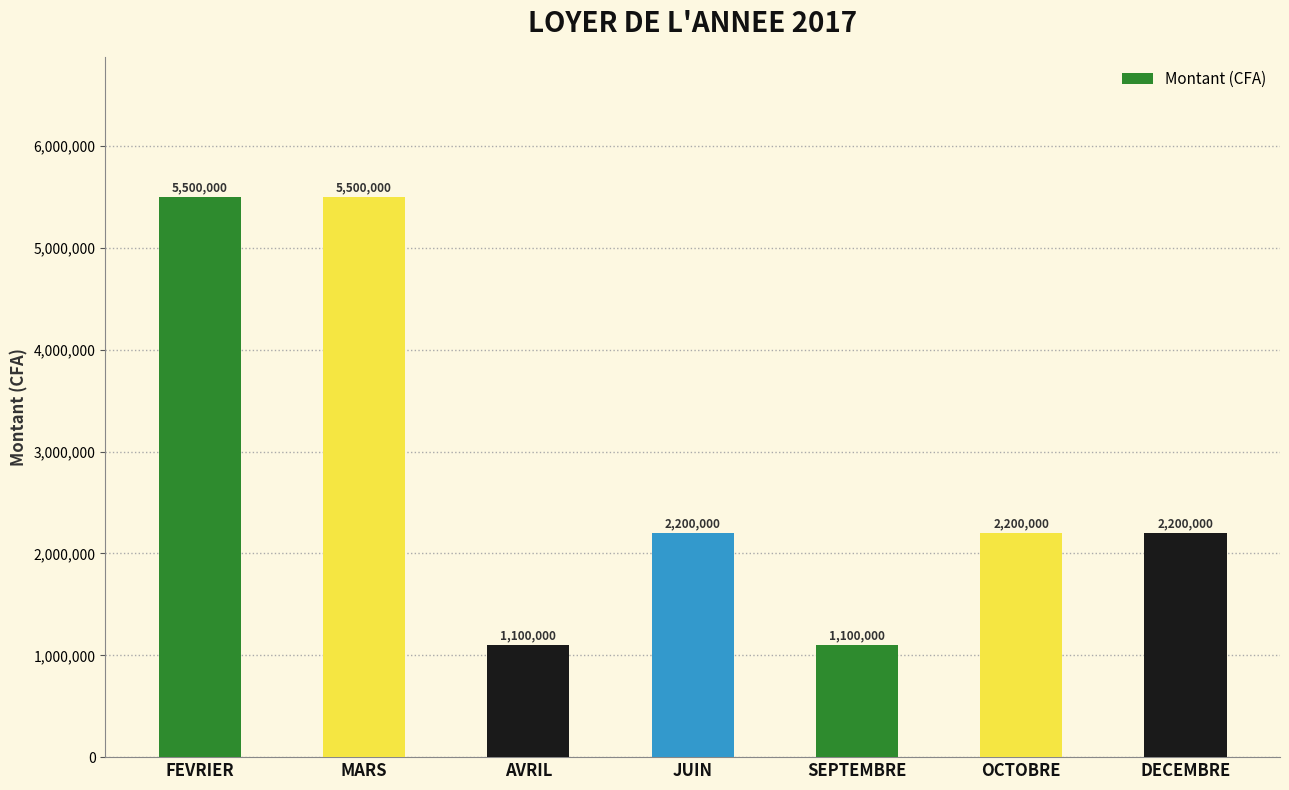

Count the number of categories in the chart.

7